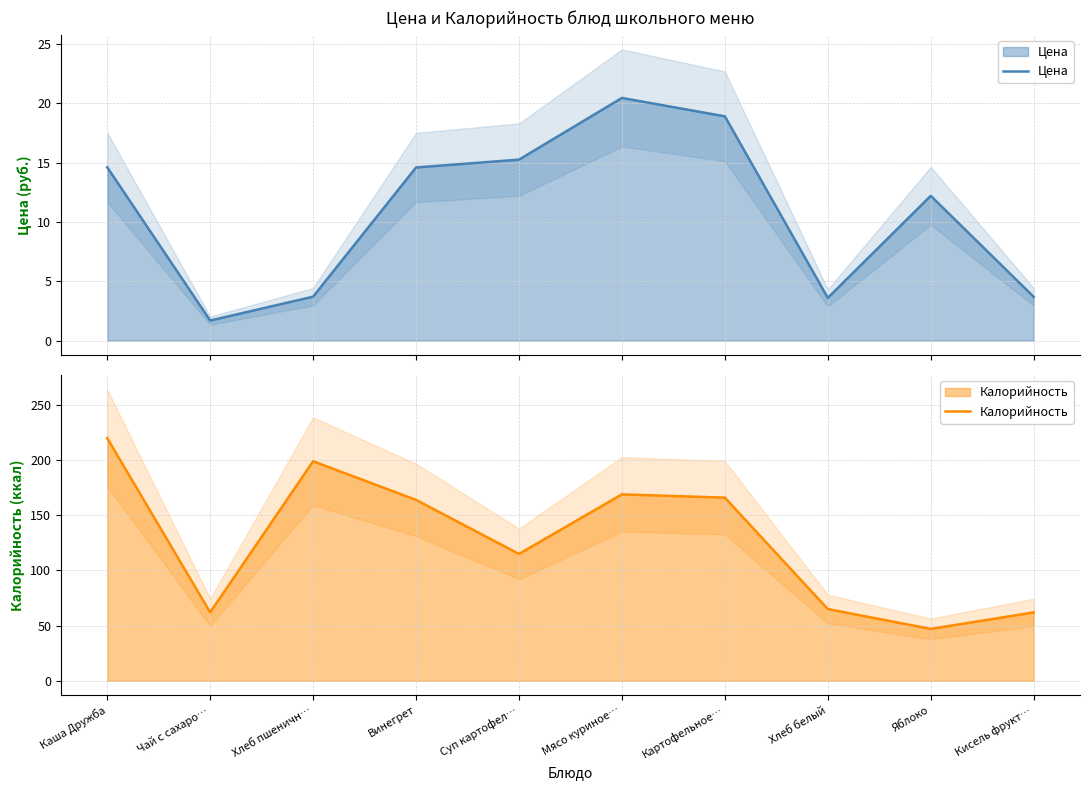

True or false: Цена and Калорийность cross at least once.

False